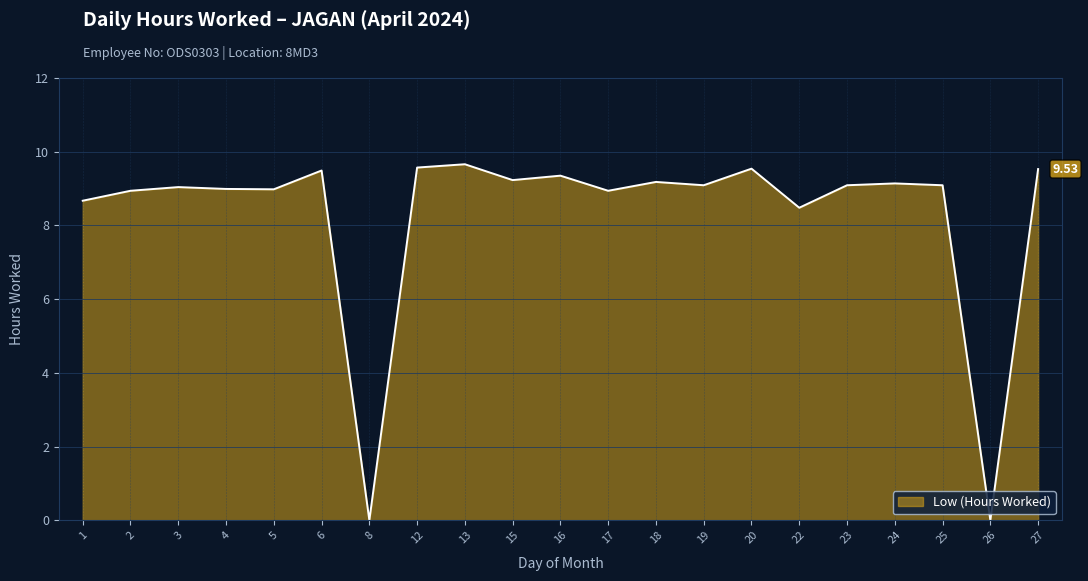

What is the change in value from 1 to 15?

+0.6